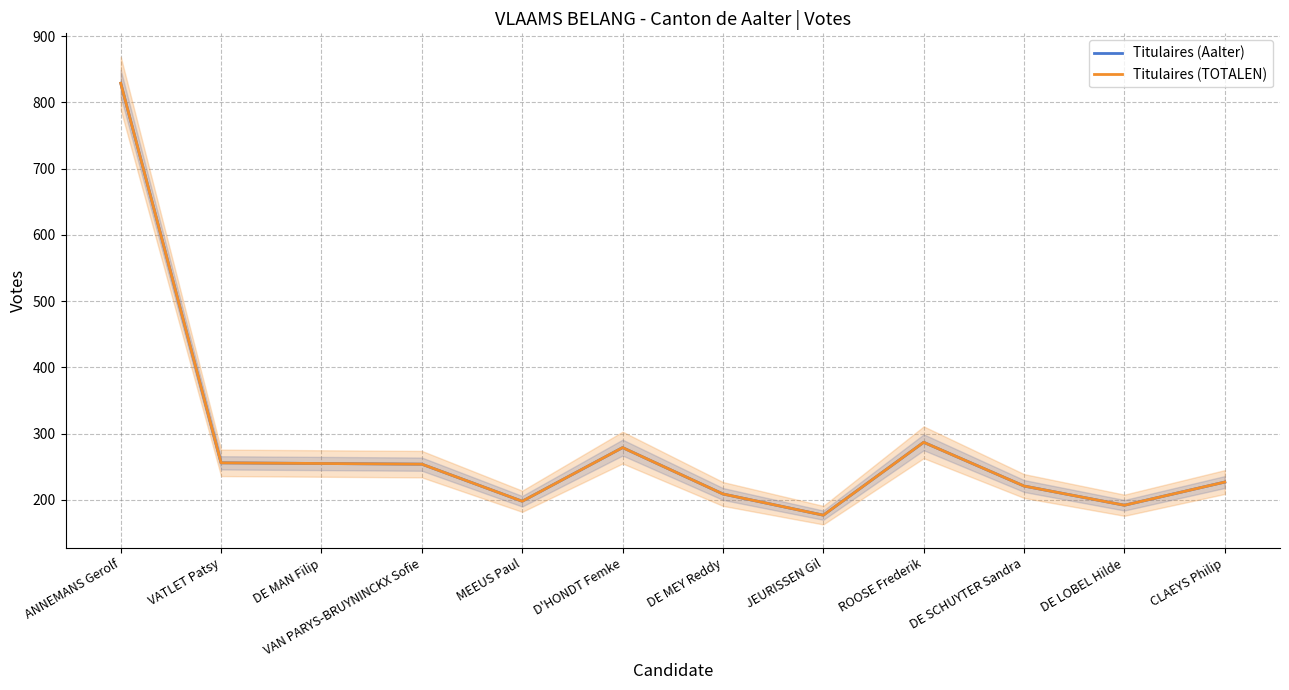

Is the value of Titulaires (Aalter) at DE MEY Reddy greater than the value of Titulaires (TOTALEN) at JEURISSEN Gil?

Yes